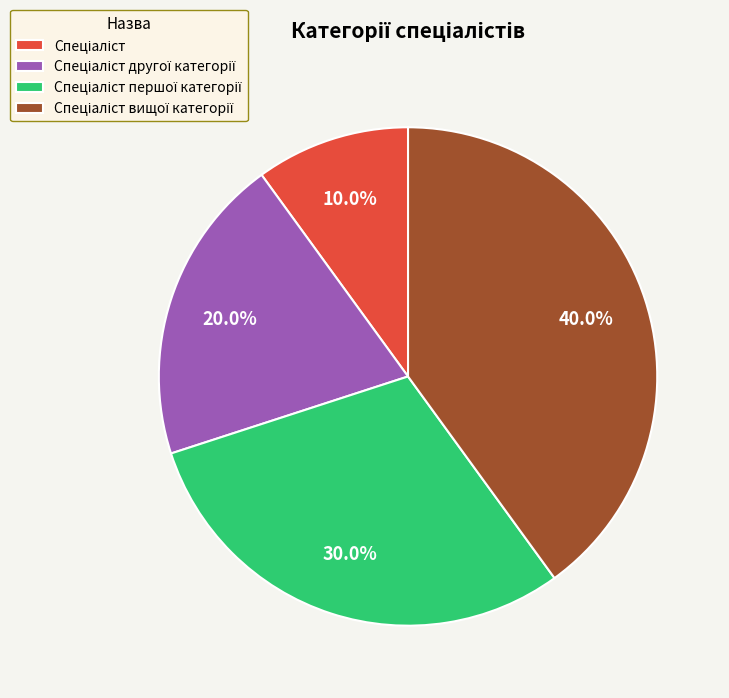

Is there a majority slice in this chart?

No